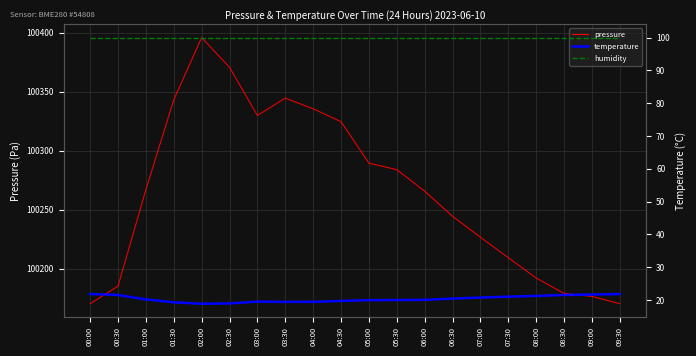

Which series has the largest total across all categories?

pressure